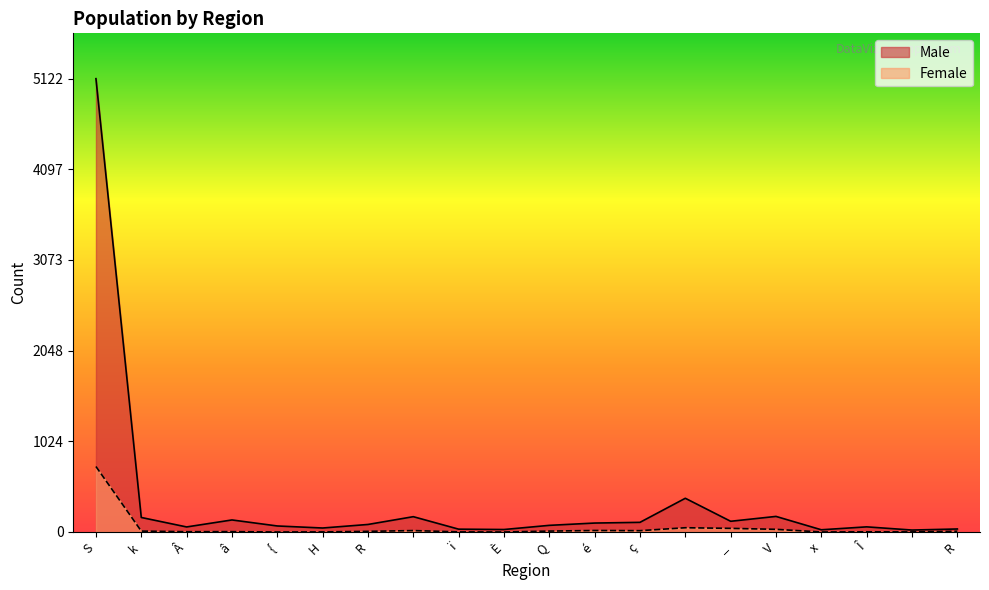

Where is the first local maximum for Male?

â